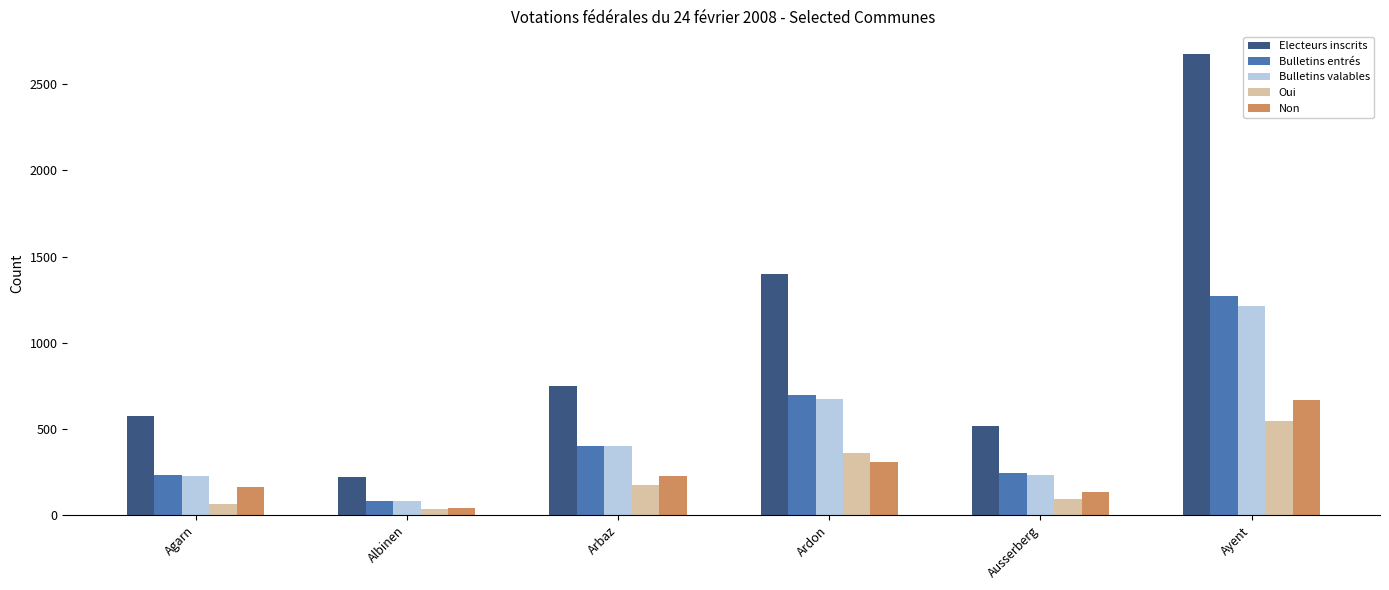

What is the value of the Non bar at the 1st from the left?

163